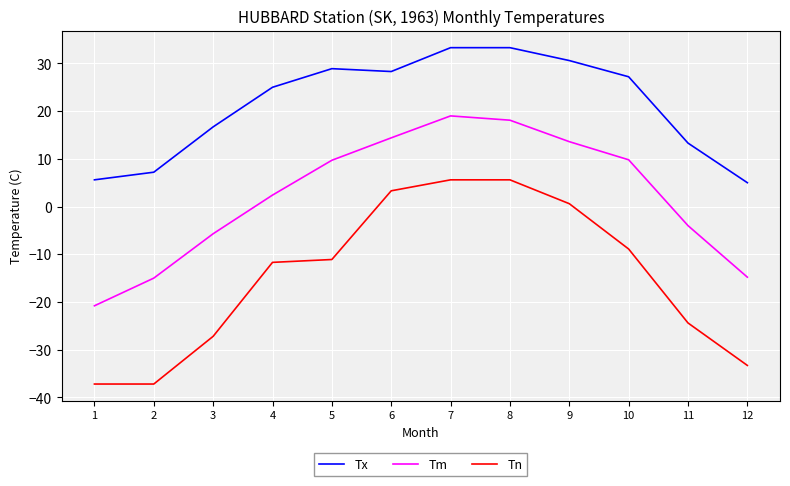

The value of Tn at 5 is -7.7. True or false?

False